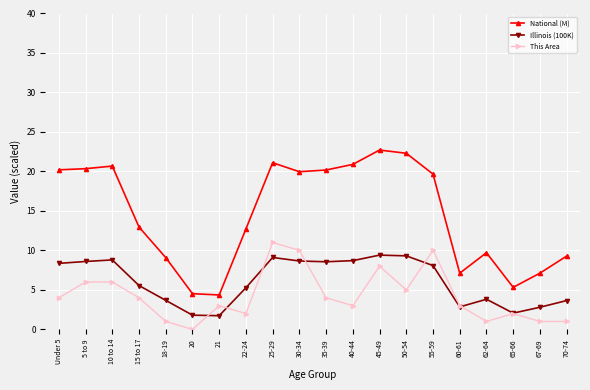

At which category does This Area reach its first local valley?

20